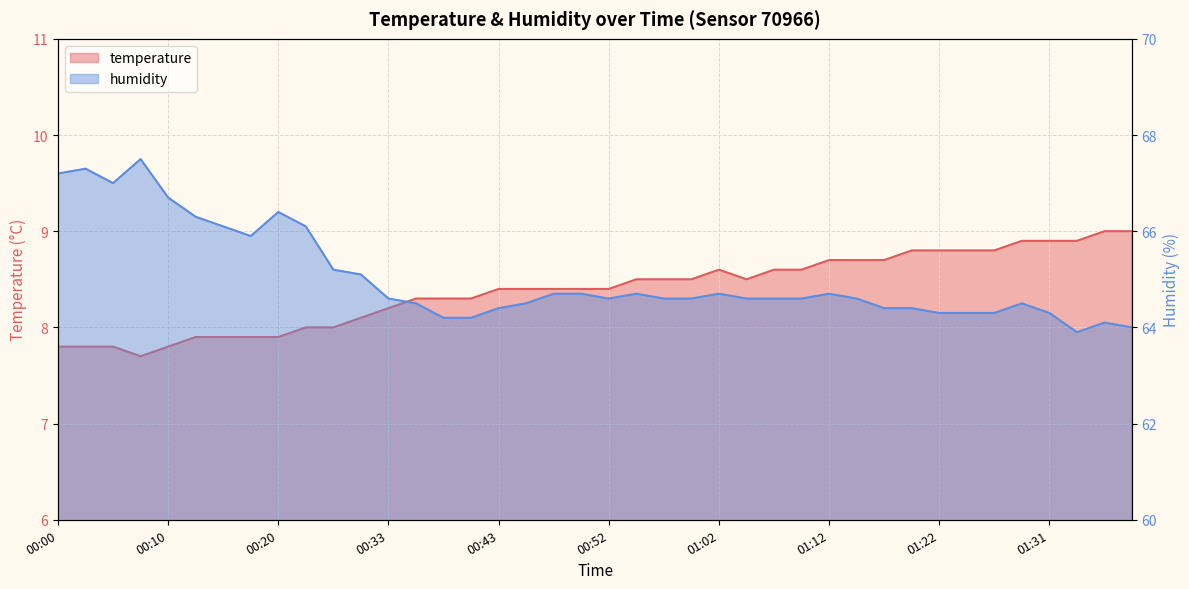

True or false: temperature and humidity intersect in this chart.

False